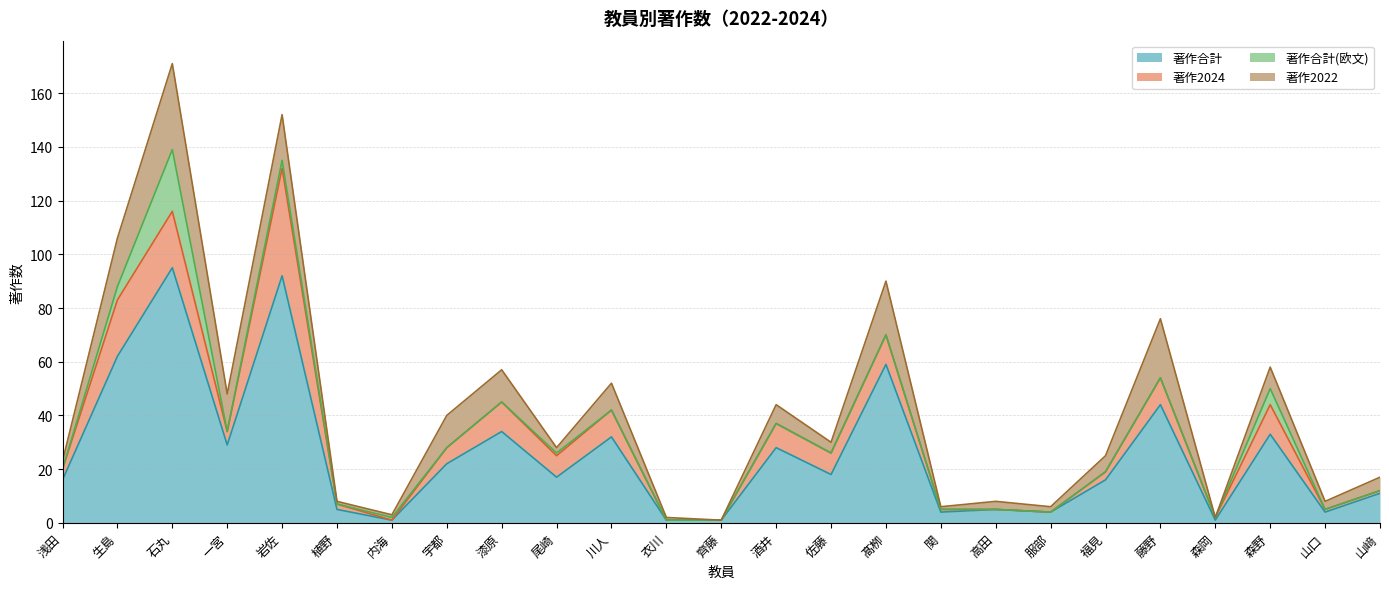

What position from the right is 尾崎?

16